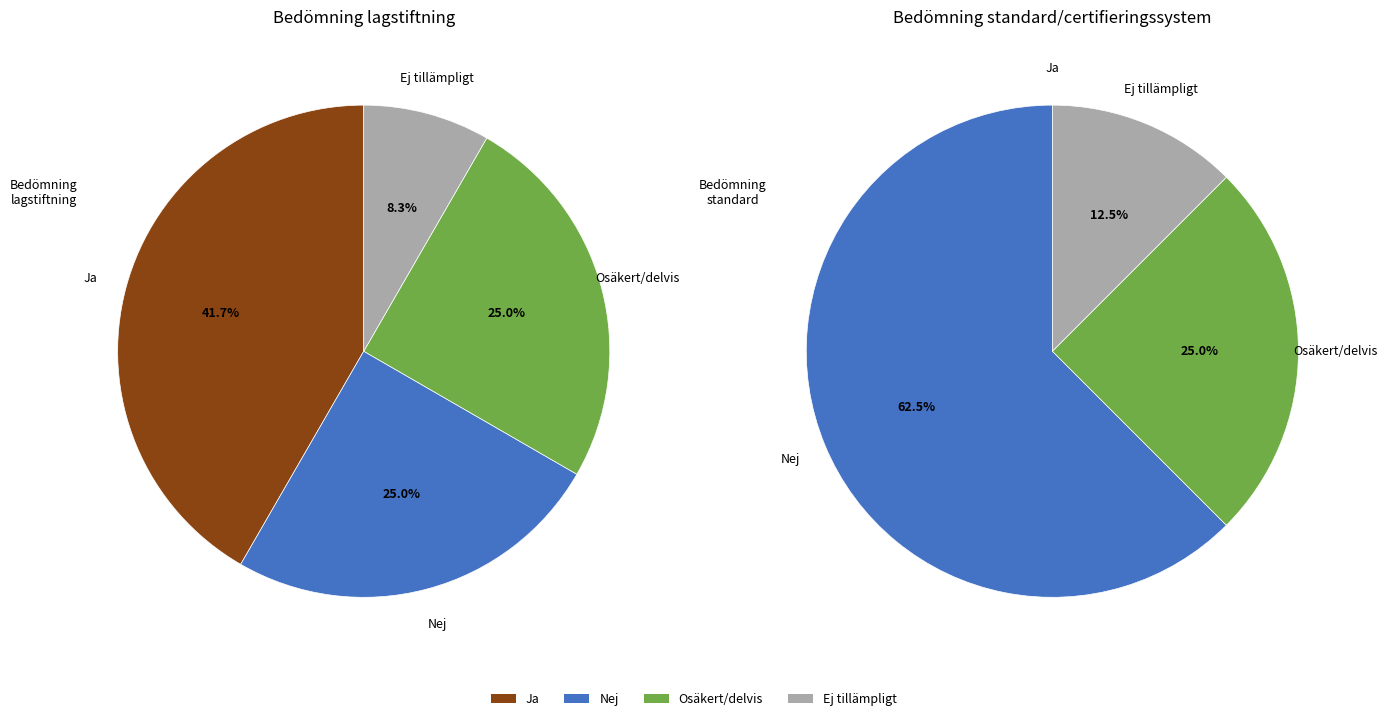

What is the change in value from Ja to Nej?

-2